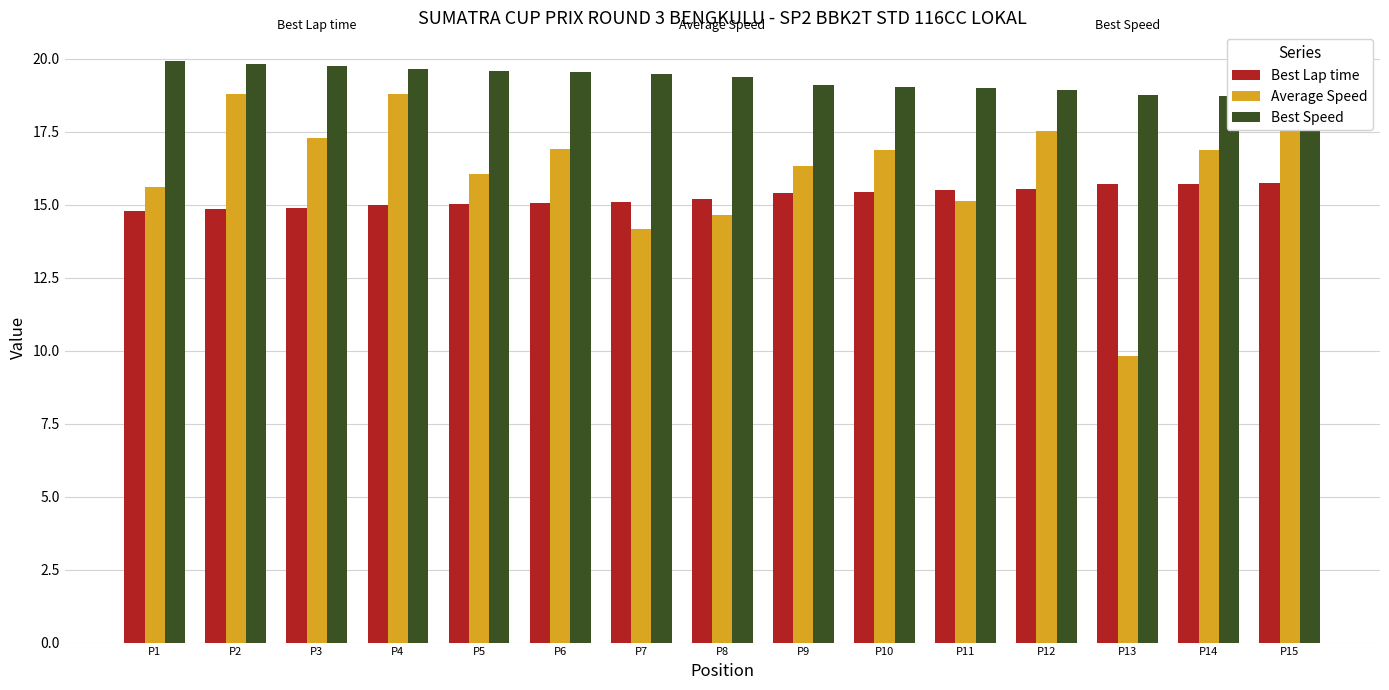

At which label does Best Lap time reach its peak?

P15